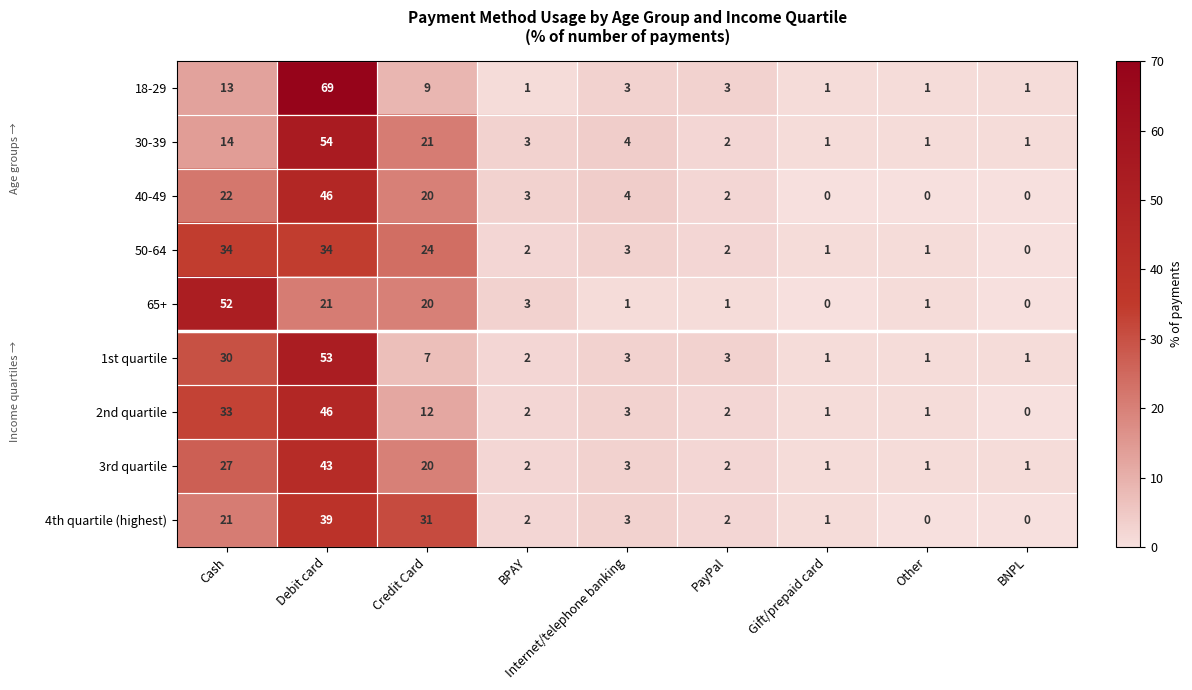

Rank the series at Cash from highest to lowest value.

65+, 50-64, 2nd quartile, 1st quartile, 3rd quartile, 40-49, 4th quartile (highest), 30-39, 18-29